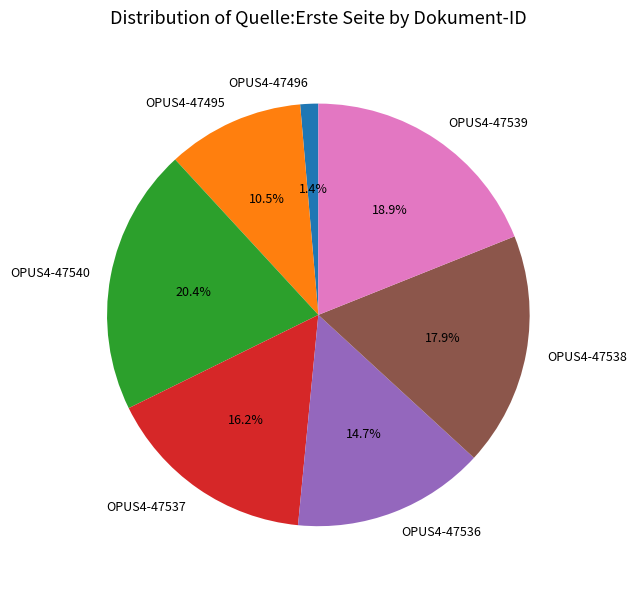

Does OPUS4-47537 represent more than half of the total?

No